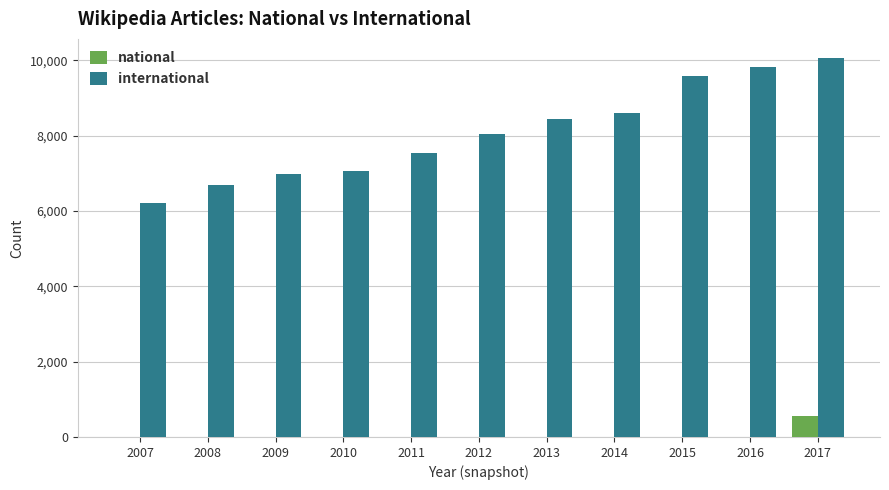

At which label is international closest to 8129?

2012